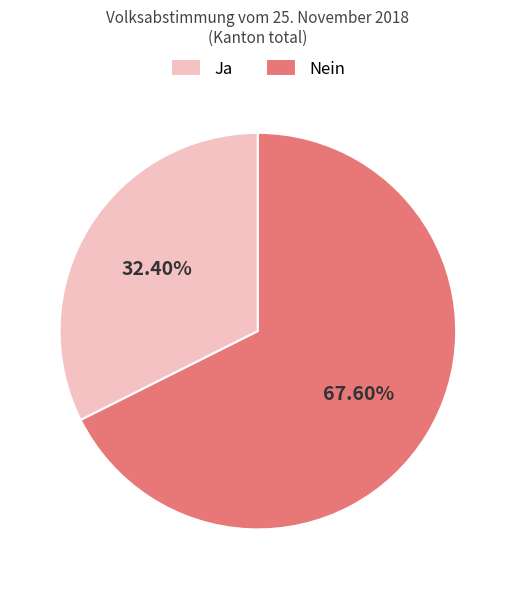

Combined, do Ja and Nein account for over 50%?

Yes